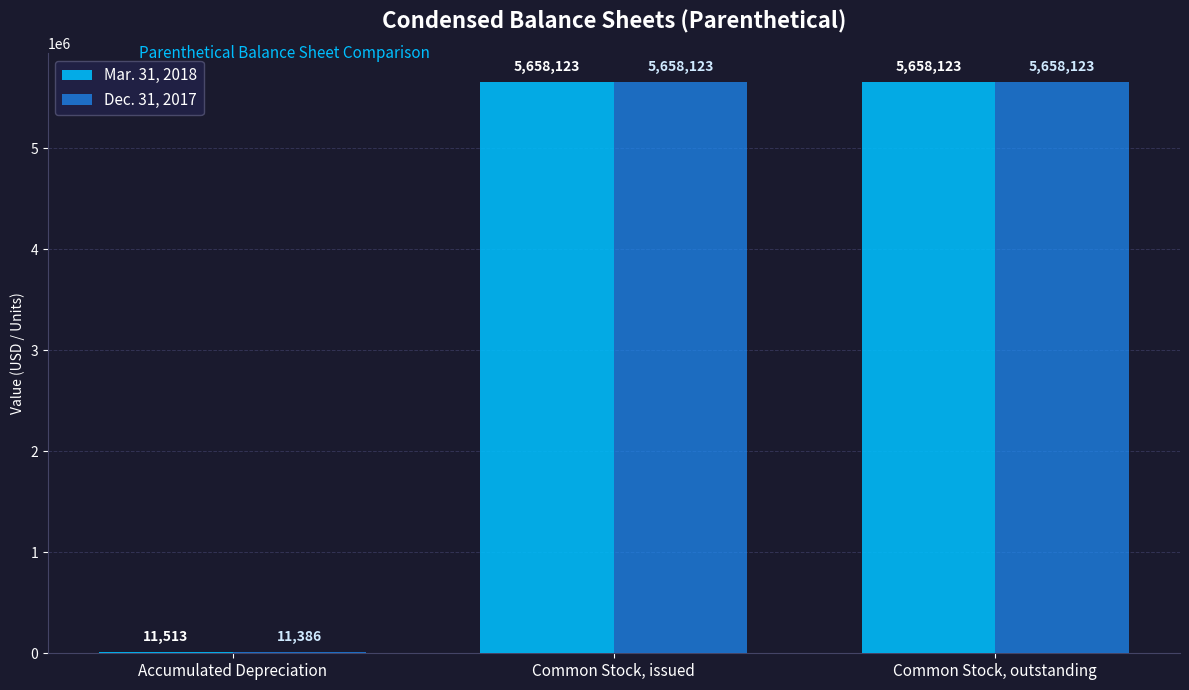

Reading right to left, extract all data points from this chart.

Mar. 31, 2018: Common Stock, outstanding=5658123	Common Stock, issued=5658123	Accumulated Depreciation=11513
Dec. 31, 2017: Common Stock, outstanding=5658123	Common Stock, issued=5658123	Accumulated Depreciation=11386